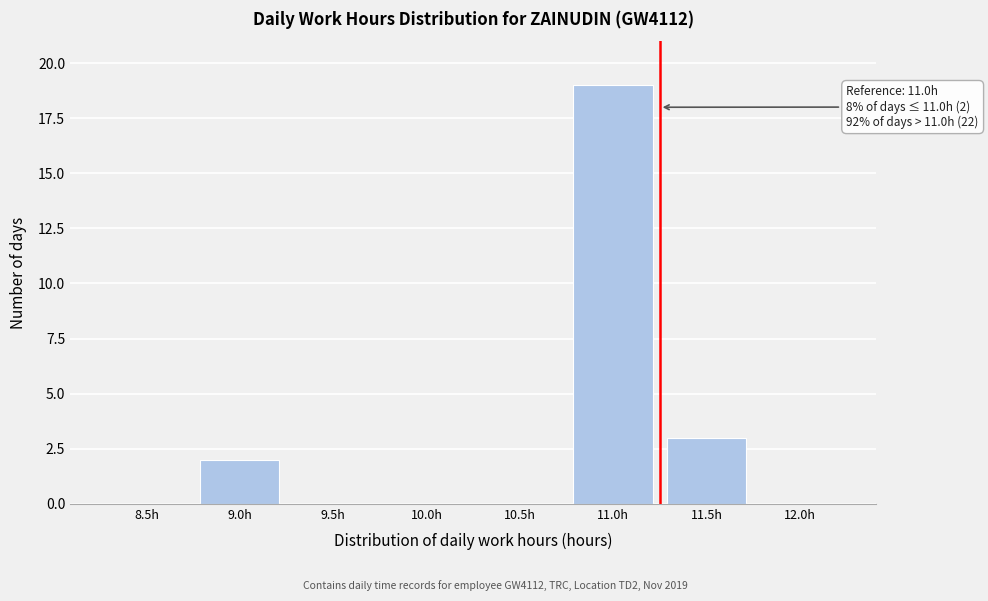

Reading right to left, what are all the values shown in this chart?

12.0h=0	11.5h=3	11.0h=19	10.5h=0	10.0h=0	9.5h=0	9.0h=2	8.5h=0